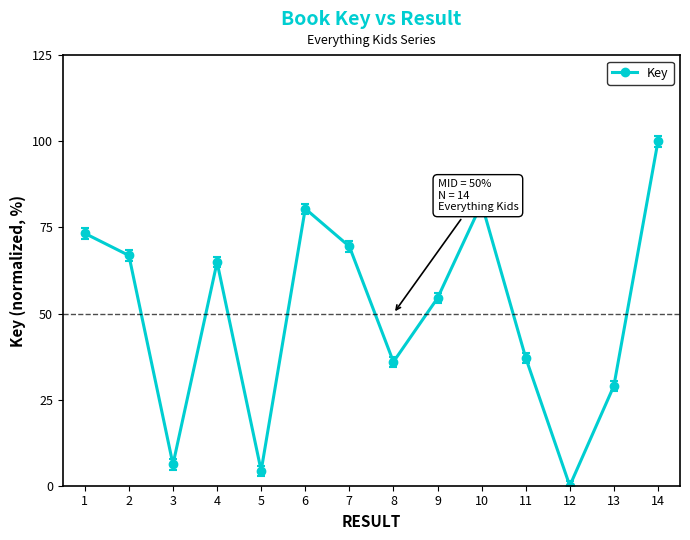

How many distinct data groups are displayed?

1